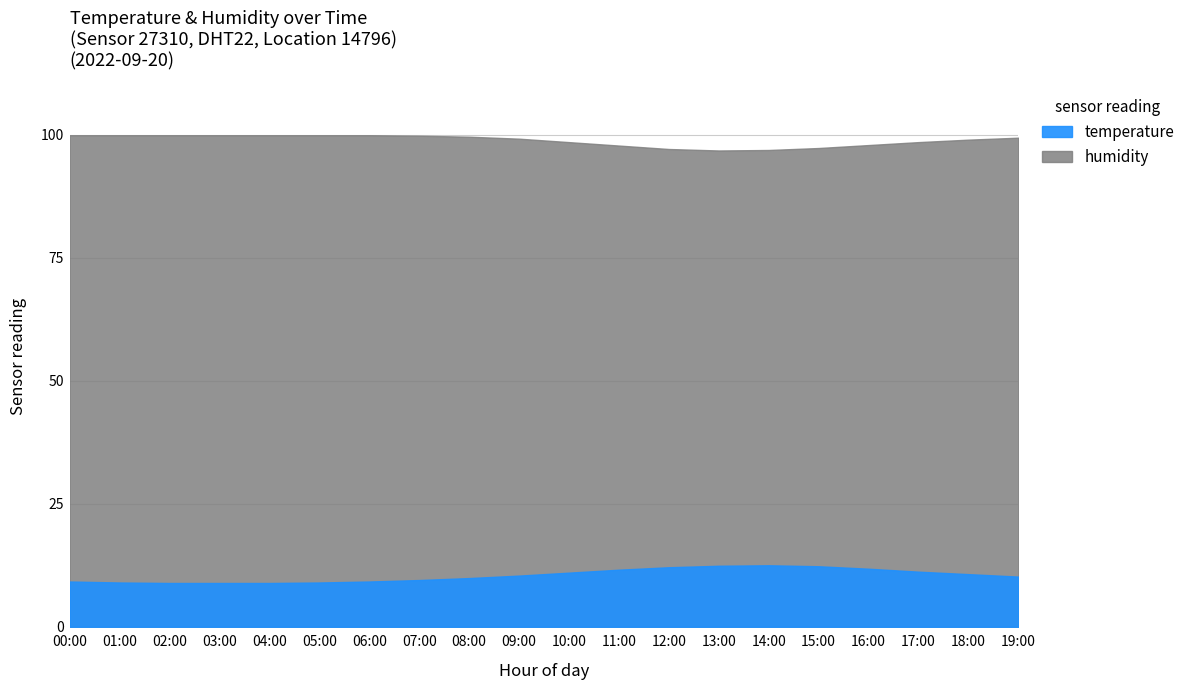

Reading right to left, extract all data points from this chart.

temperature: 10.2	10.7	11.2	11.8	12.3	12.5	12.4	12.1	11.6	11.0	10.4	9.9	9.5	9.2	9.0	8.9	8.9	8.9	9.0	9.2
humidity: 99.4	99.0	98.5	97.9	97.3	96.9	96.8	97.1	97.8	98.5	99.2	99.6	99.8	99.9	99.9	99.9	99.9	99.9	99.9	99.9